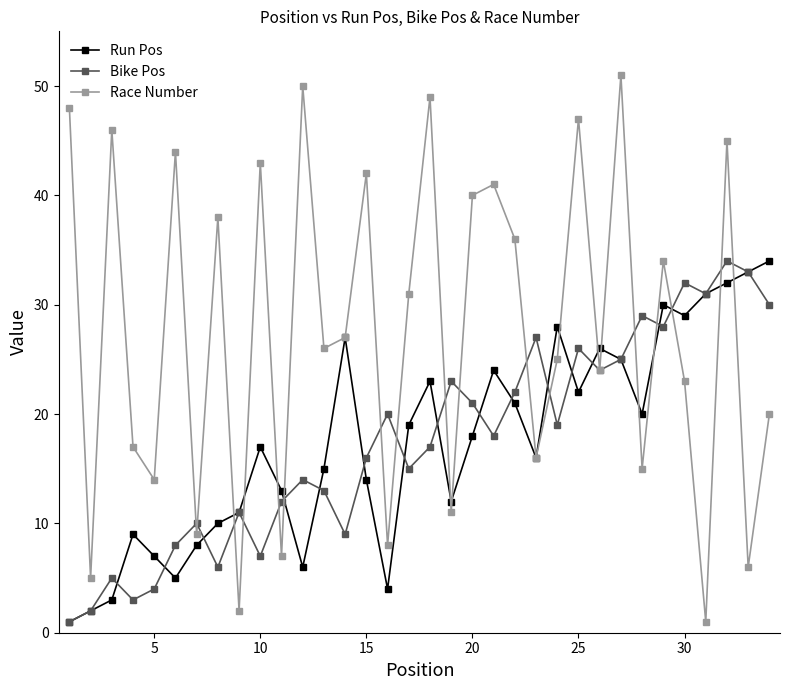

How many values in the Run Pos series are below 18?

17